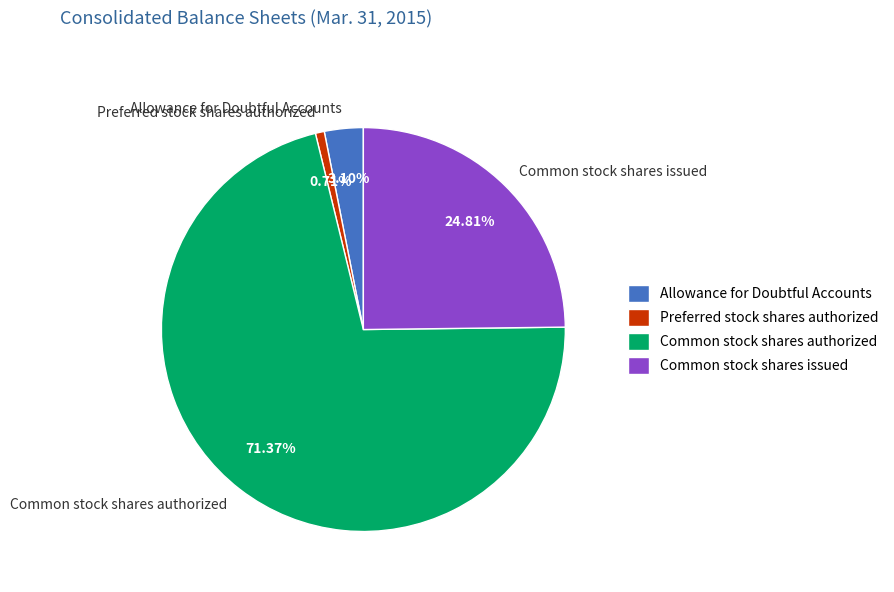

True or false: Common stock shares authorized accounts for 83% of the total.

False